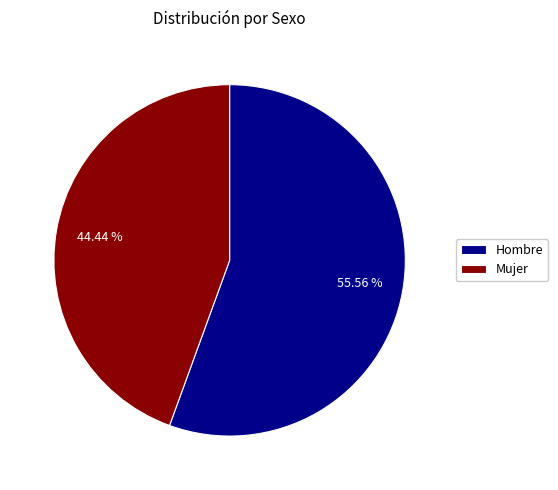

Rank the categories by value from lowest to highest.

Mujer, Hombre